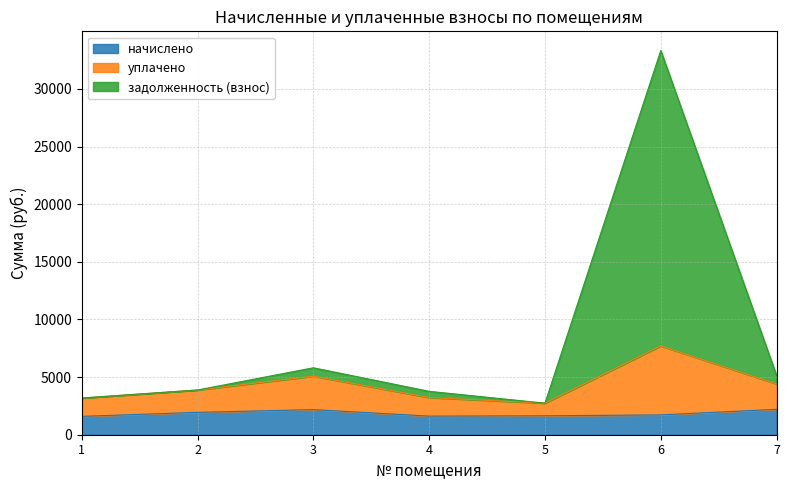

At which category is the sum across all series the highest?

6